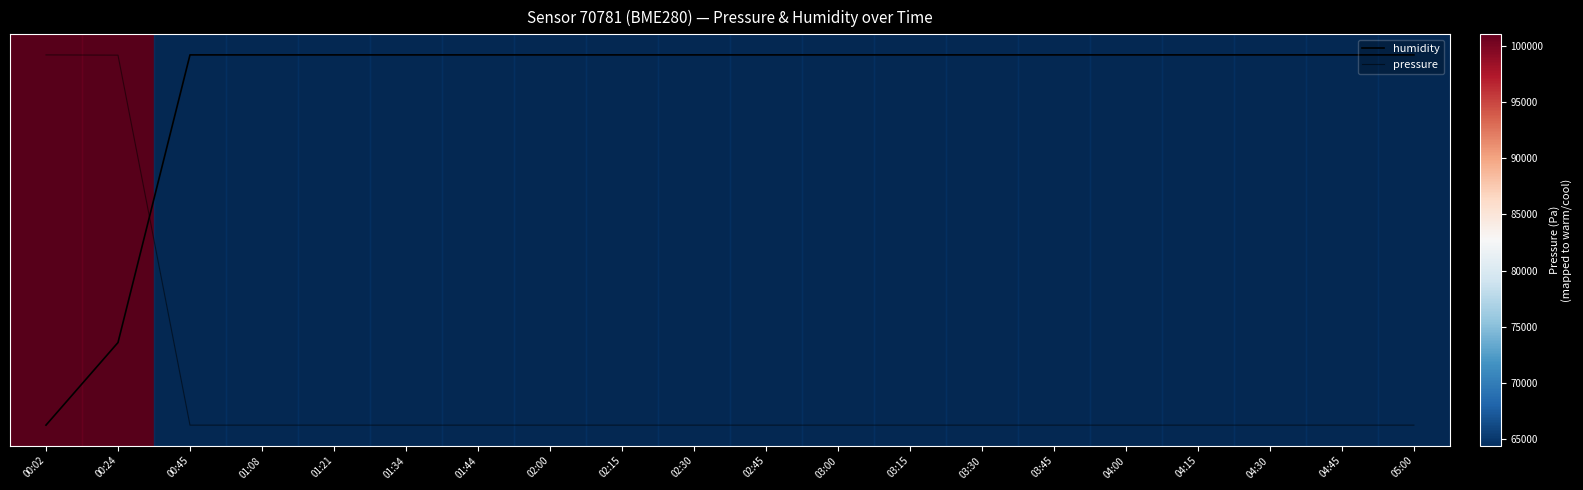

Between which two adjacent categories do pressure and humidity first intersect?

00:24 and 00:45